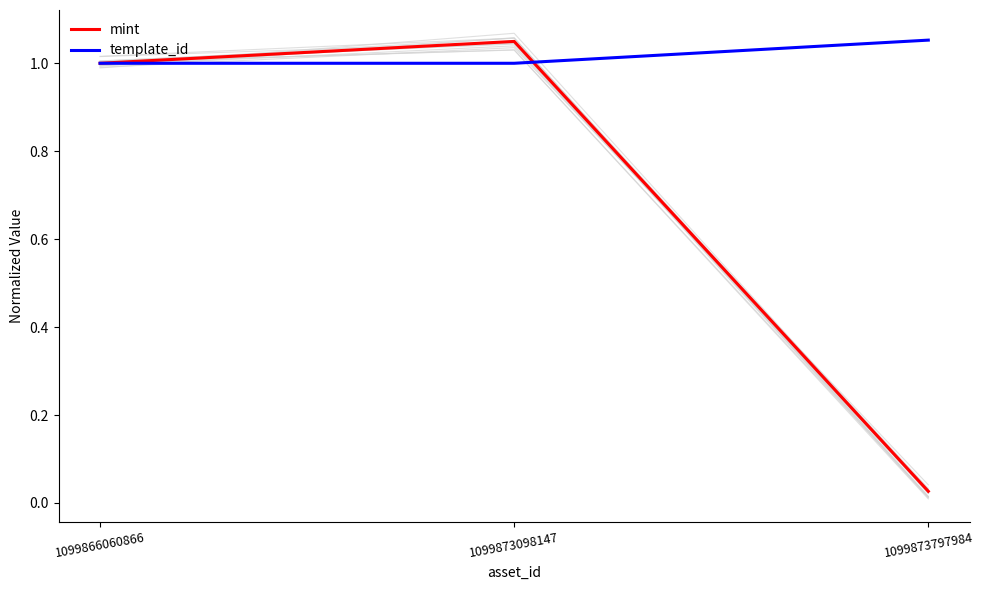

Rank the categories by mint value from highest to lowest.

1099873098147, 1099866060866, 1099873797984